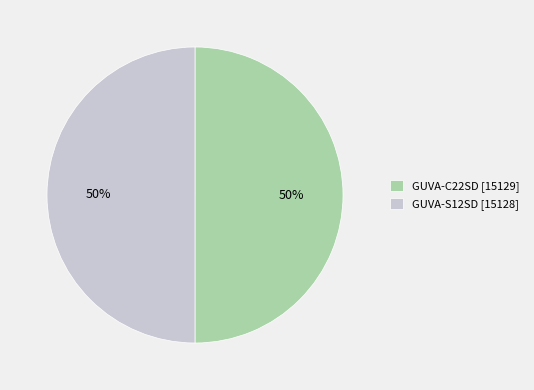

Approximately how many times larger is the value at GUVA-C22SD [15129] compared to GUVA-S12SD [15128]?

1.0